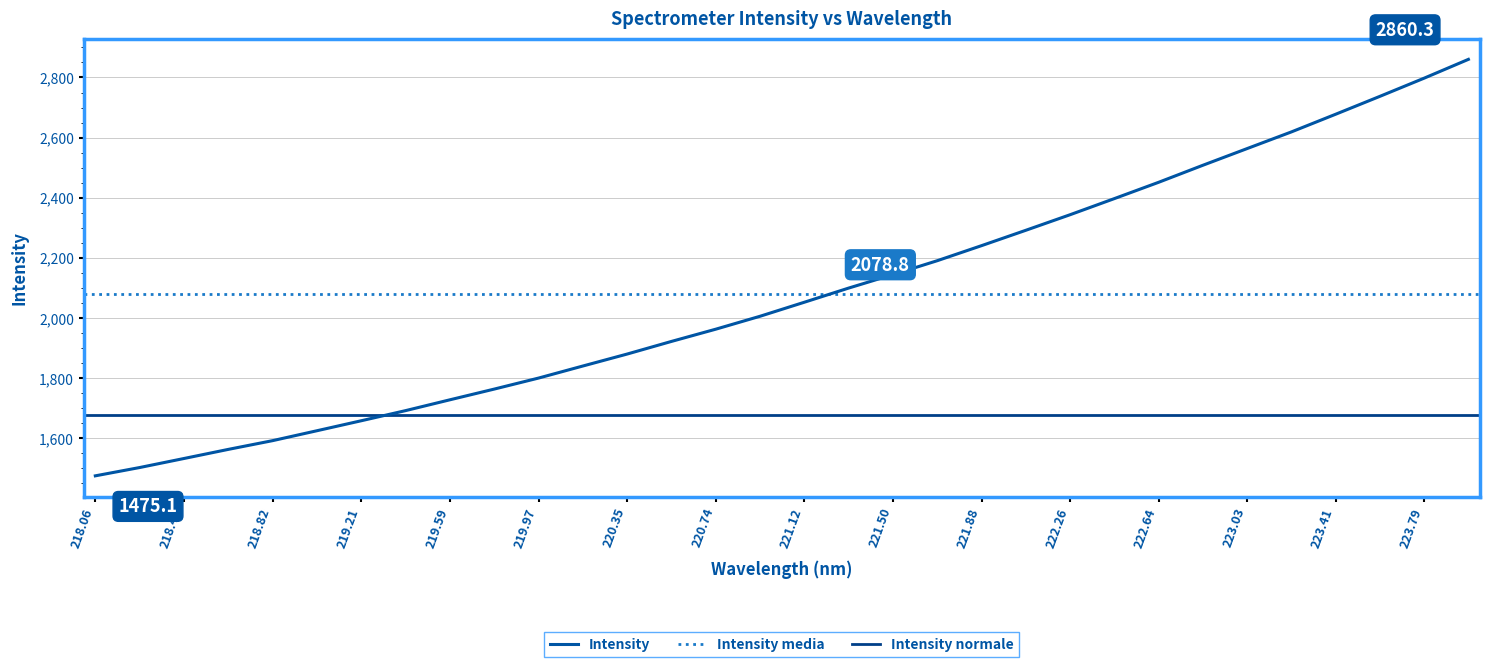

The Intensity series shows 1433.3 at 222.64. True or false?

False